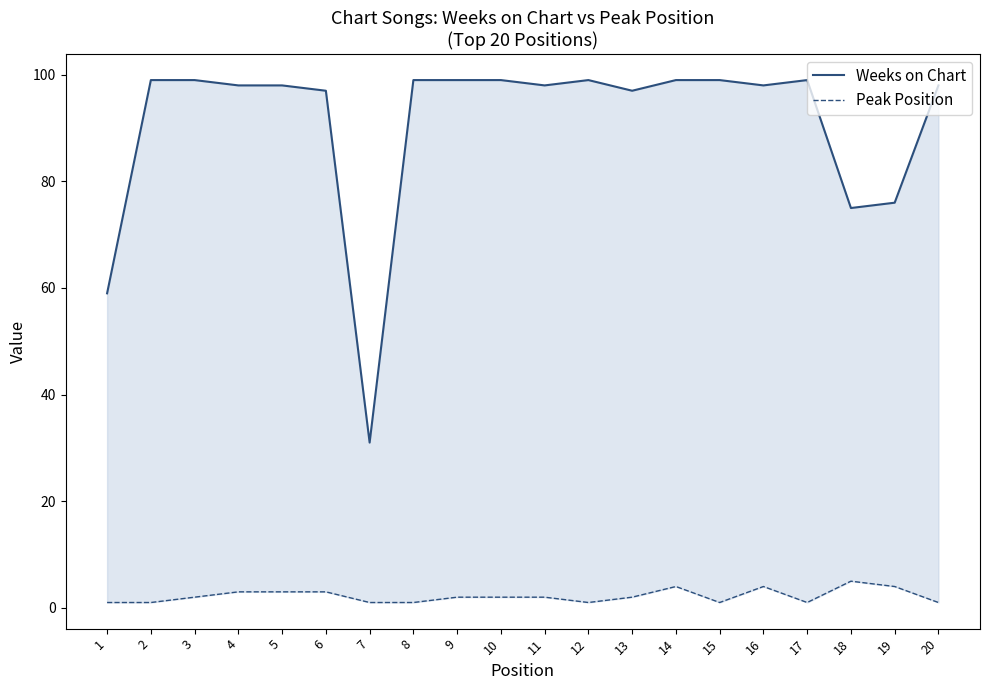

What is the difference between the maximum and minimum values in the Peak Position series?

4